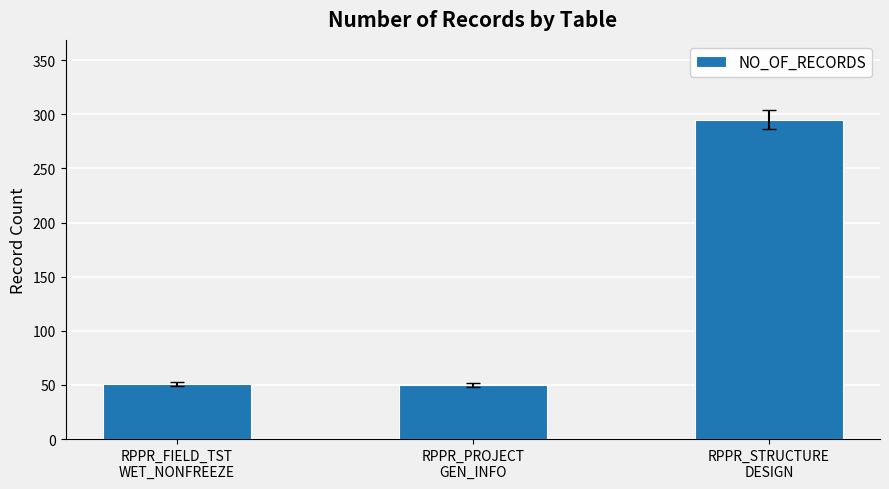

What is the greatest value displayed?

295